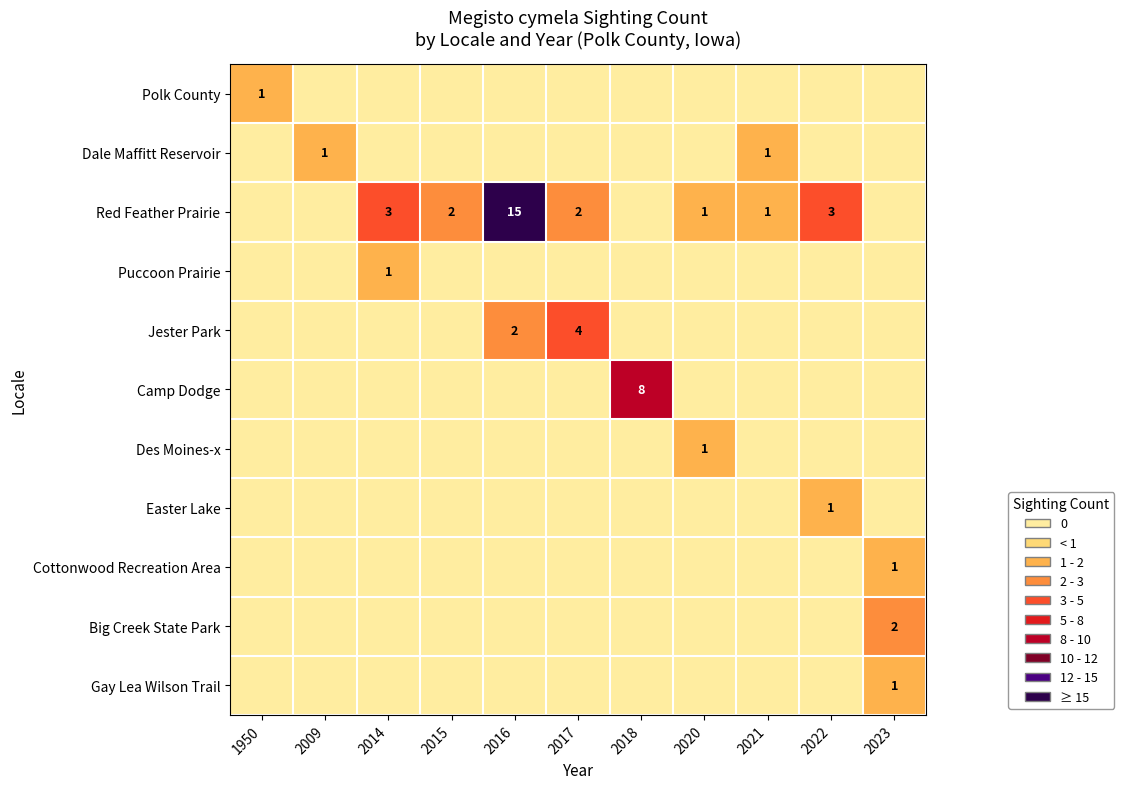

Between 2021 and 2018, which is larger?

2021